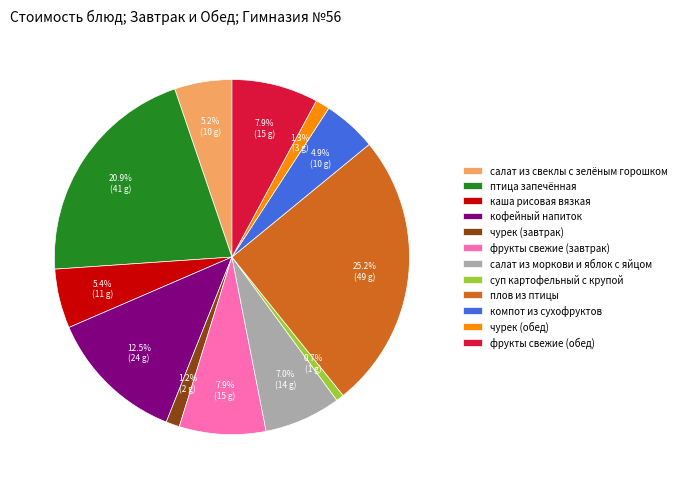

To the nearest percent, what is the combined percentage of компот из сухофруктов and каша рисовая вязкая?

10%